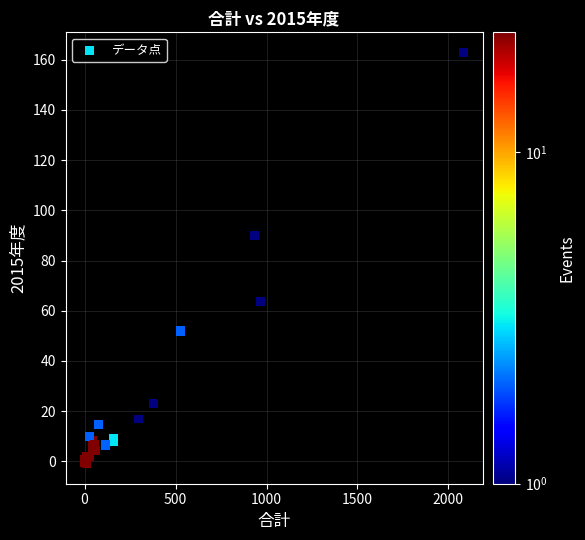

What Y value in the scatter plot is closest to 81?

89.9